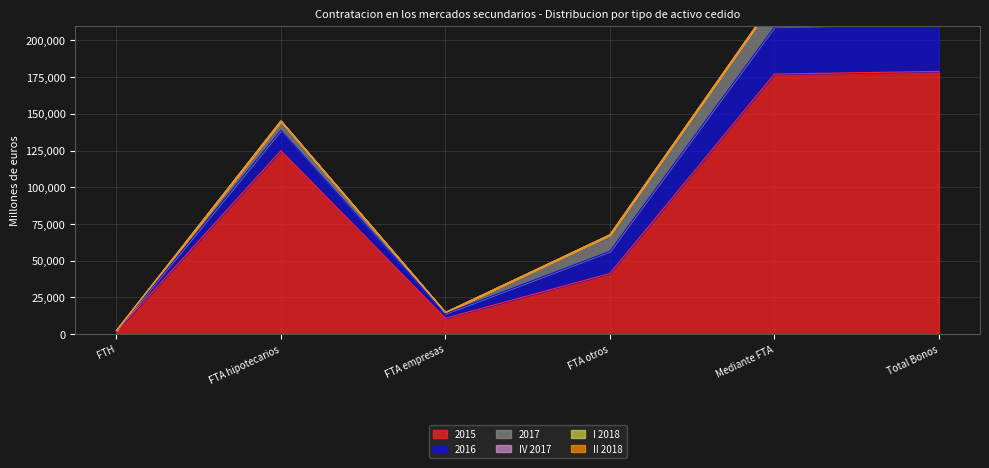

Which series changed the most between FTH and FTA empresas?

2015